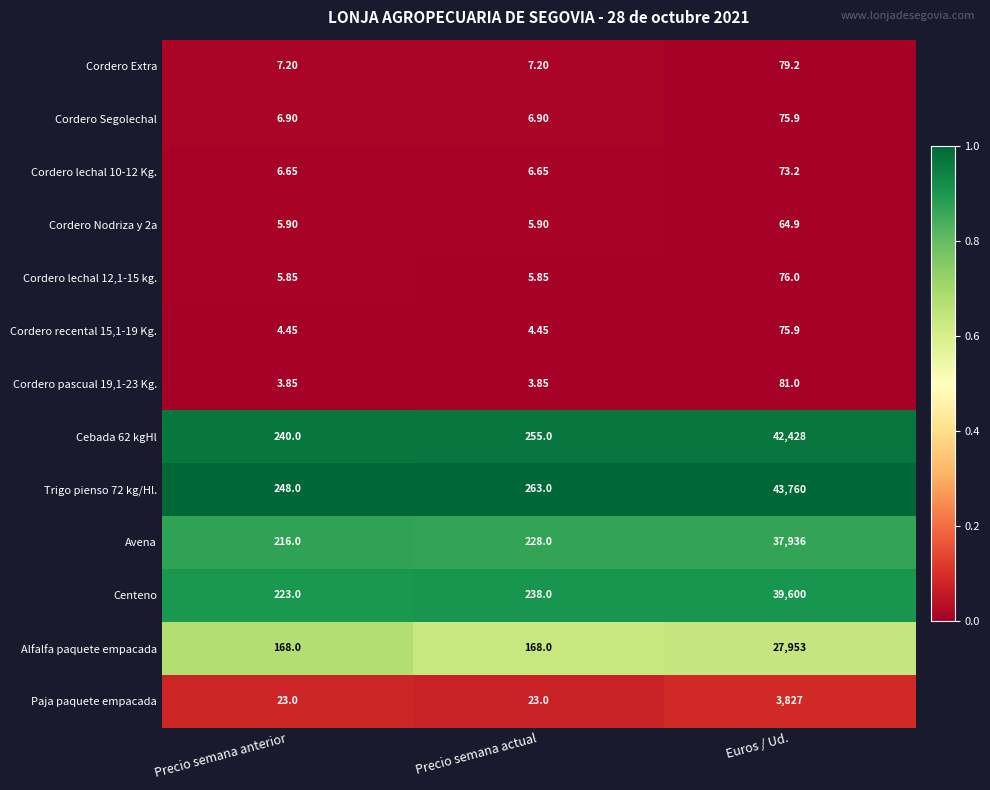

Rank the categories by Cebada 62 kgHl value from highest to lowest.

Euros / Ud., Precio semana actual, Precio semana anterior